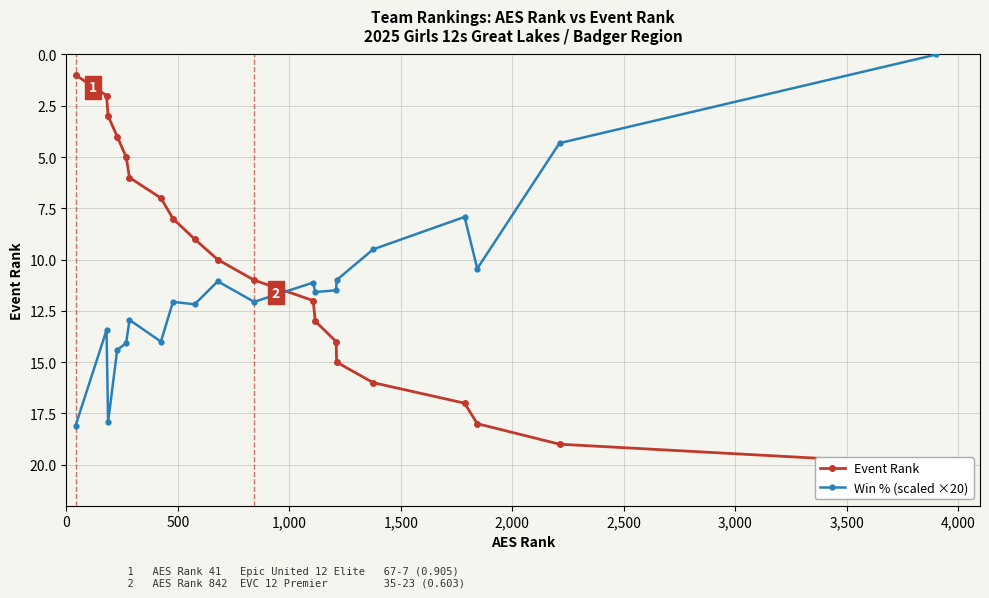

How many data points in Win % (scaled ×20) are less than 12?

10